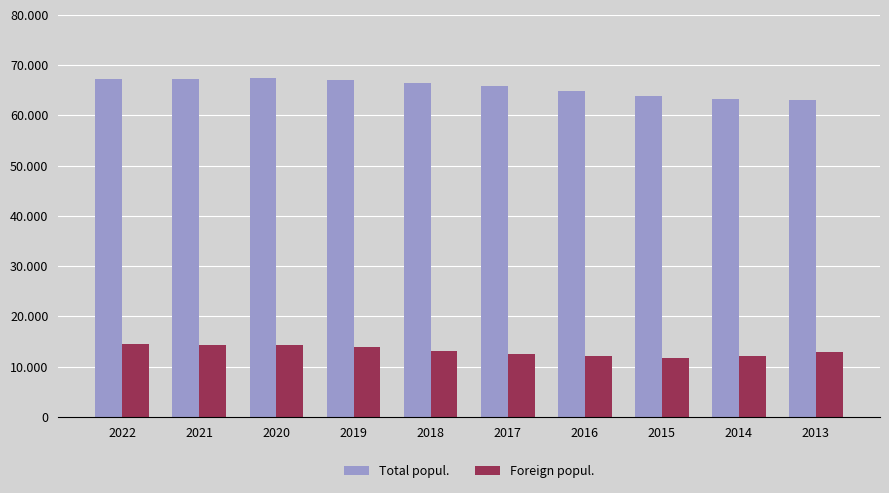

List the series in order of their overall mean, lowest first.

Foreign popul., Total popul.